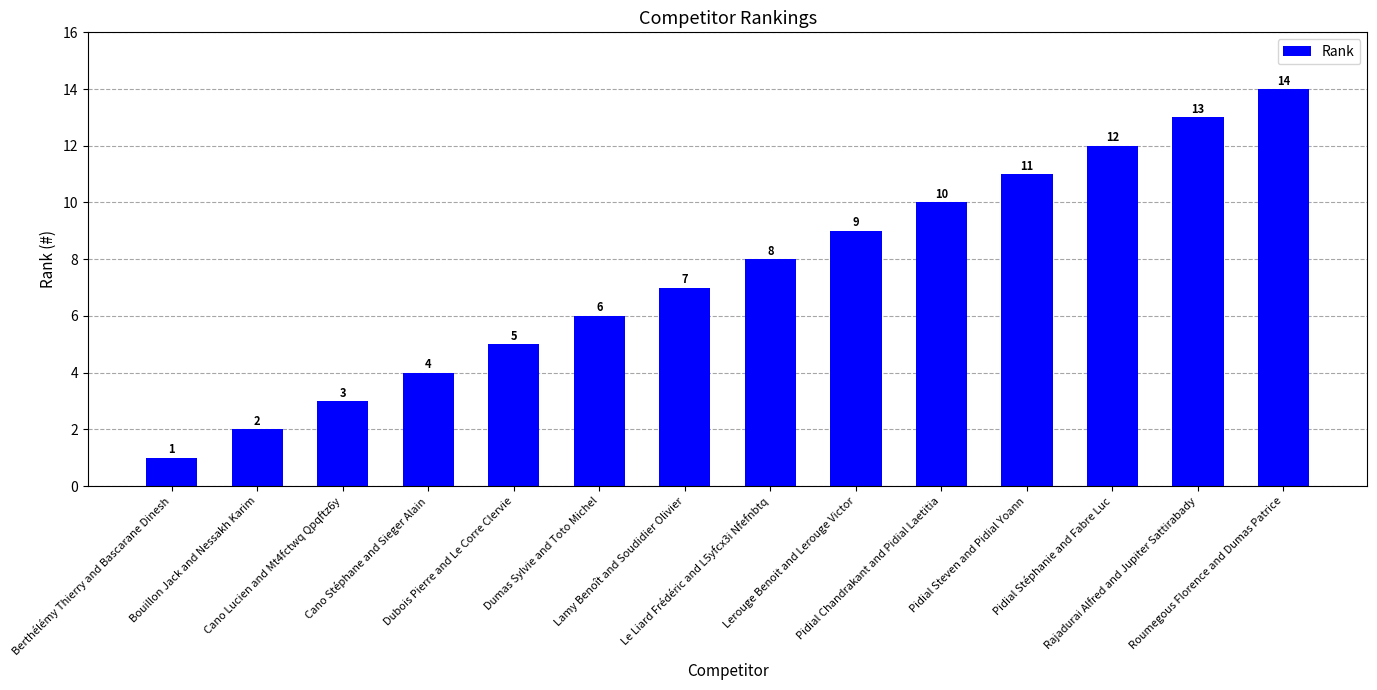

Rank the categories by value from highest to lowest.

Roumegous Florence and Dumas Patrice, Rajadurai Alfred and Jupiter Sattirabady, Pidial Stéphanie and Fabre Luc, Pidial Steven and Pidial Yoann, Pidial Chandrakant and Pidial Laetitia, Lerouge Benoit and Lerouge Victor, Le Liard Frédéric and L5yfcx3i Nfefnbtq, Lamy Benoît and Soudidier Olivier, Dumas Sylvie and Toto Michel, Dubois Pierre and Le Corre Clervie, Cano Stéphane and Sieger Alain, Cano Lucien and Mt4fctwq Qpqftz6y, Bouillon Jack and Nessakh Karim, Berthélémy Thierry and Bascarane Dinesh